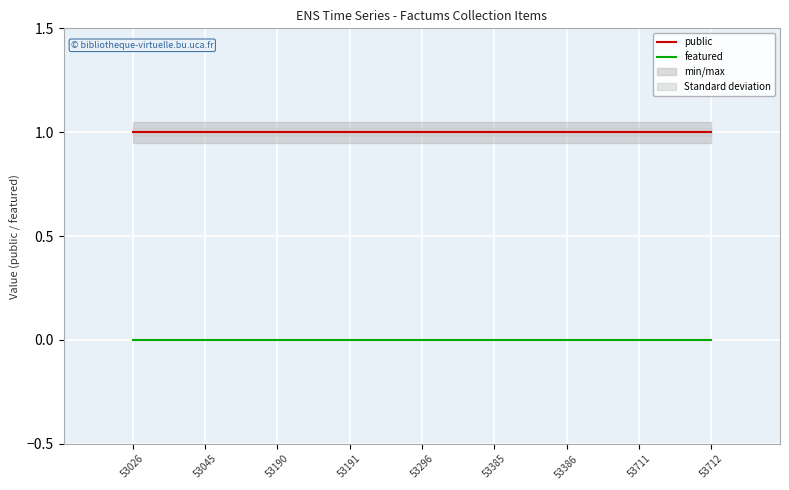

True or false: public and featured cross at least once.

False